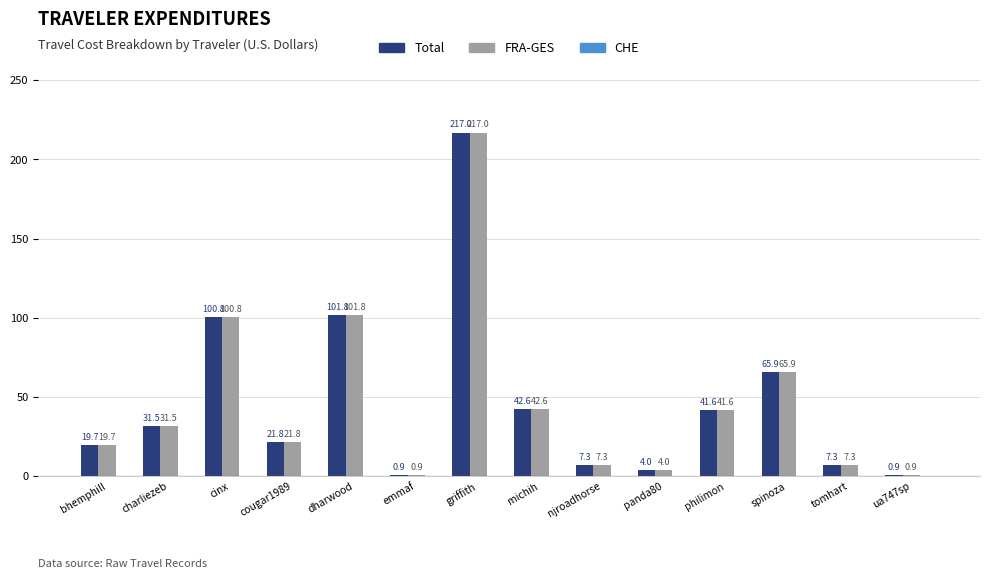

At which category is the sum across all series the highest?

griffith